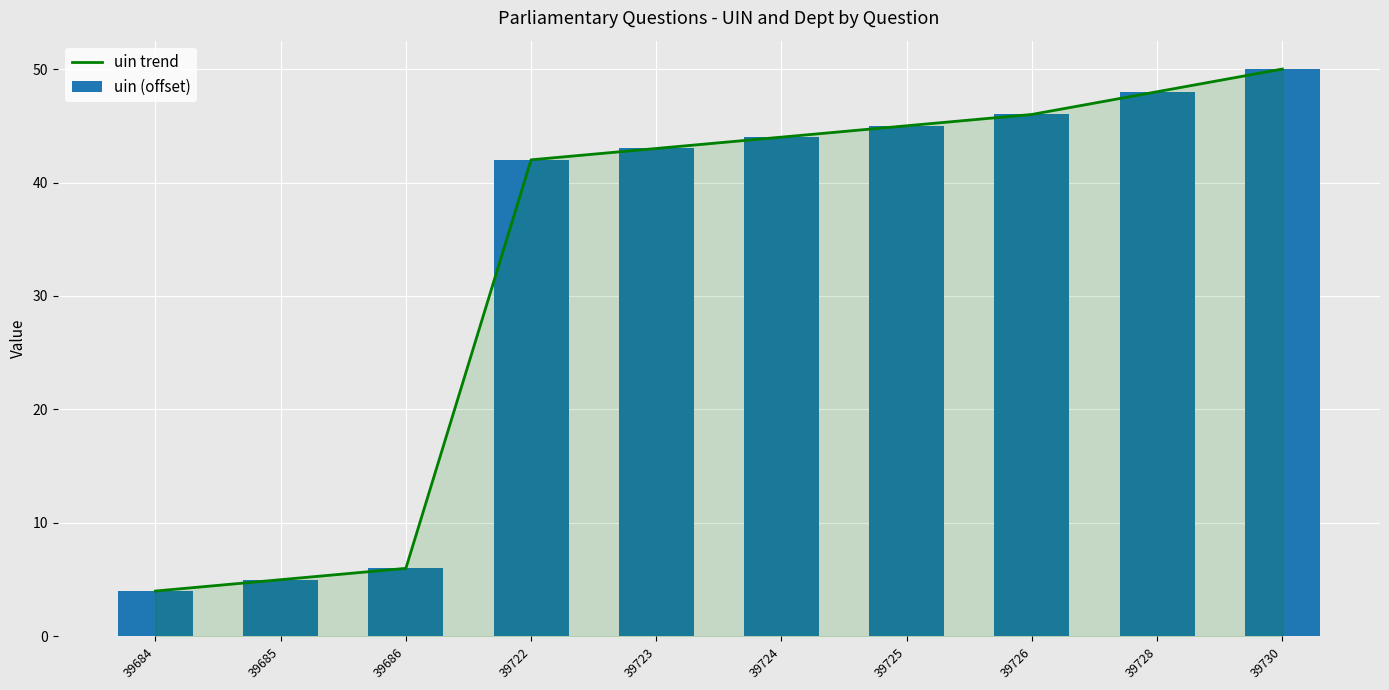

Read the uin (offset) value at 39726, to the nearest 5.

45